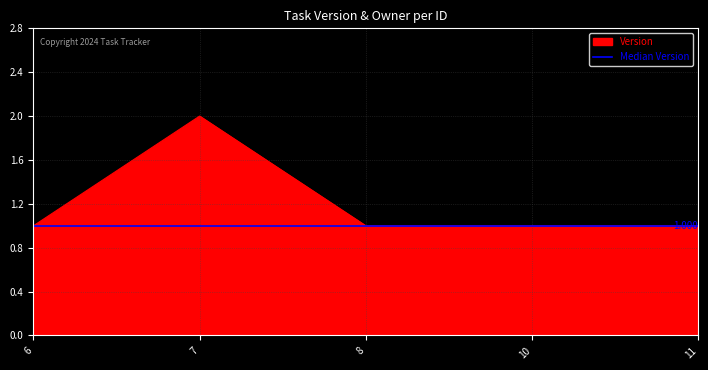

How many lines are shown in the chart?

1